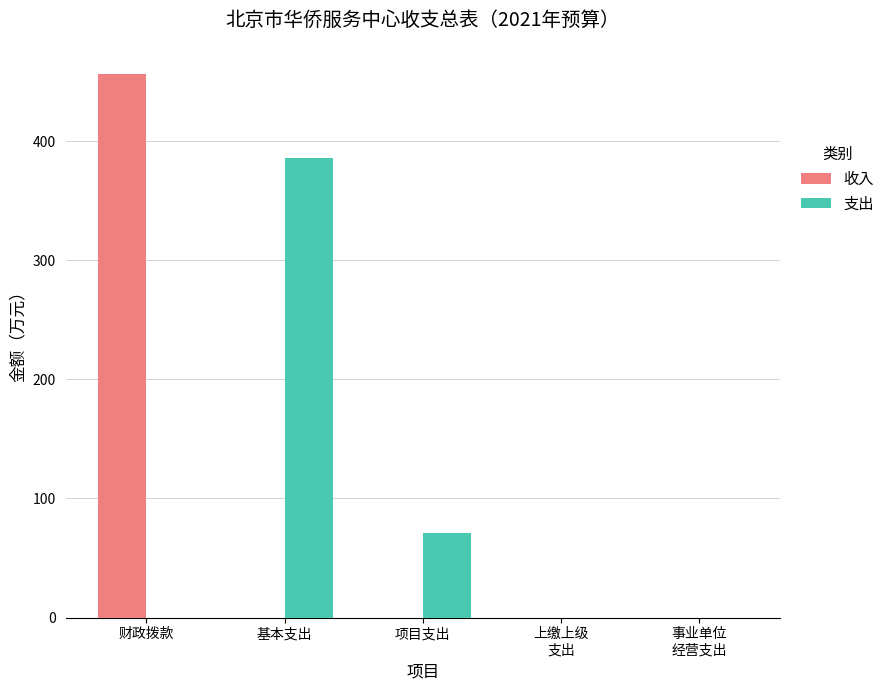

At which category is the sum across all series the highest?

财政拨款